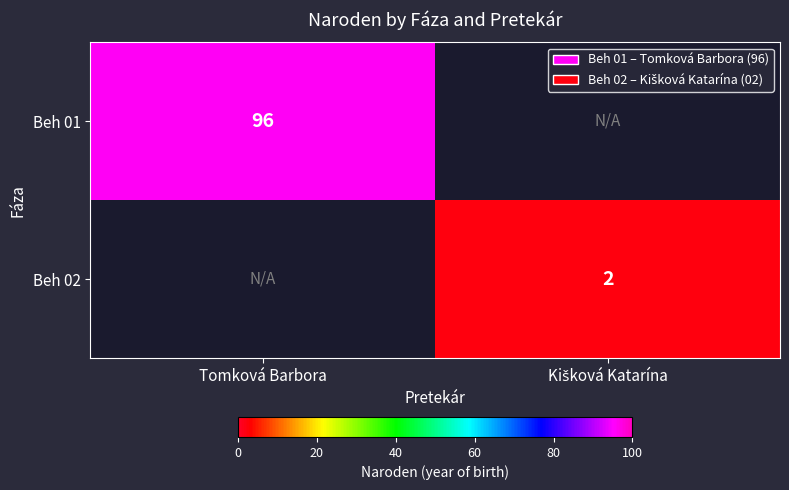

At how many categories does at least one series exceed 89?

1